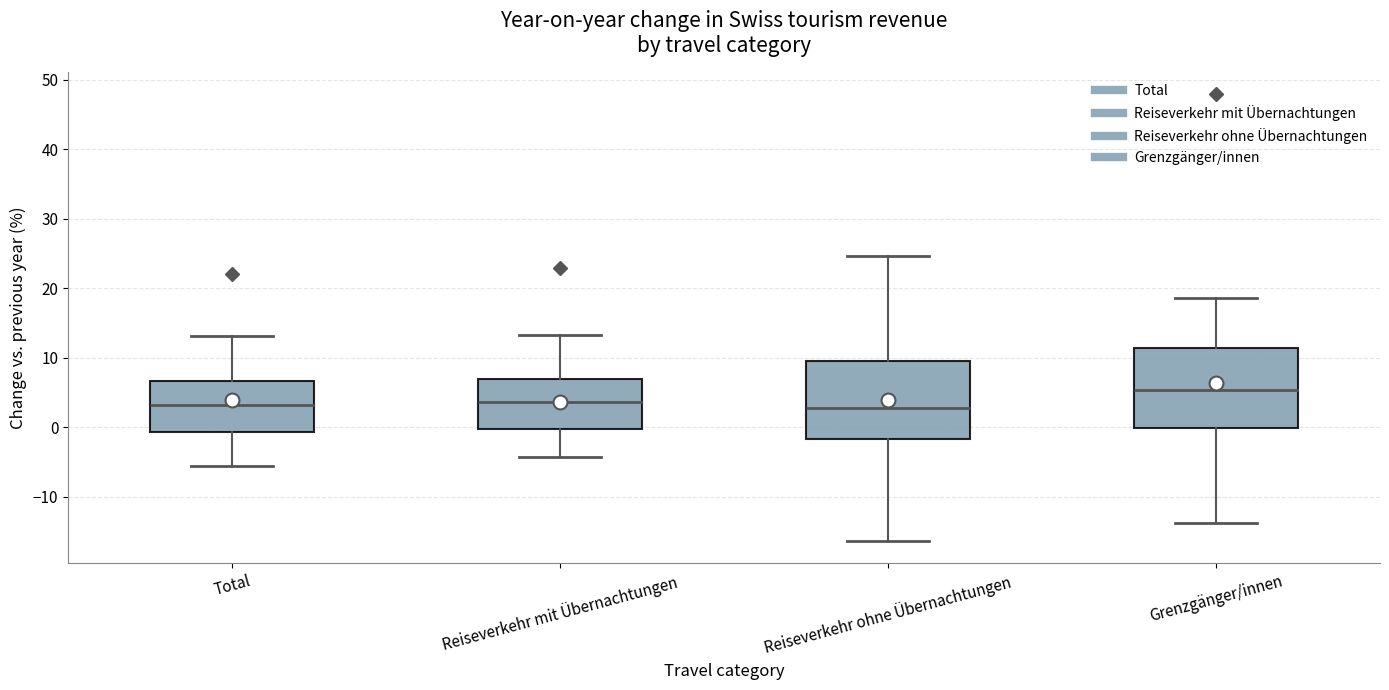

Reading left to right, transcribe this box plot: for each box, give where its median line is, the range the box spans, and where its two whiskers end, as read against the y-axis. The values are not printed on the chart, so give them approximately, as read against the axis.

Total: median 3, box -1 to 7, whiskers -6 to 13
Reiseverkehr mit Übernachtungen: median 4, box 0 to 7, whiskers -4 to 13
Reiseverkehr ohne Übernachtungen: median 3, box -2 to 9, whiskers -16 to 25
Grenzgänger/innen: median 5, box 0 to 11, whiskers -14 to 19